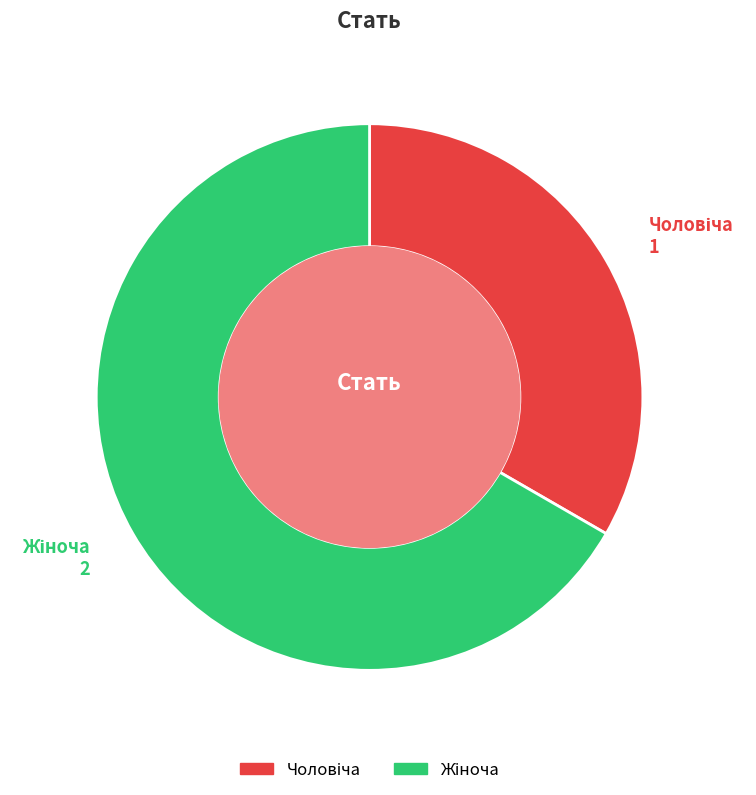

Is there a majority slice in this chart?

Yes